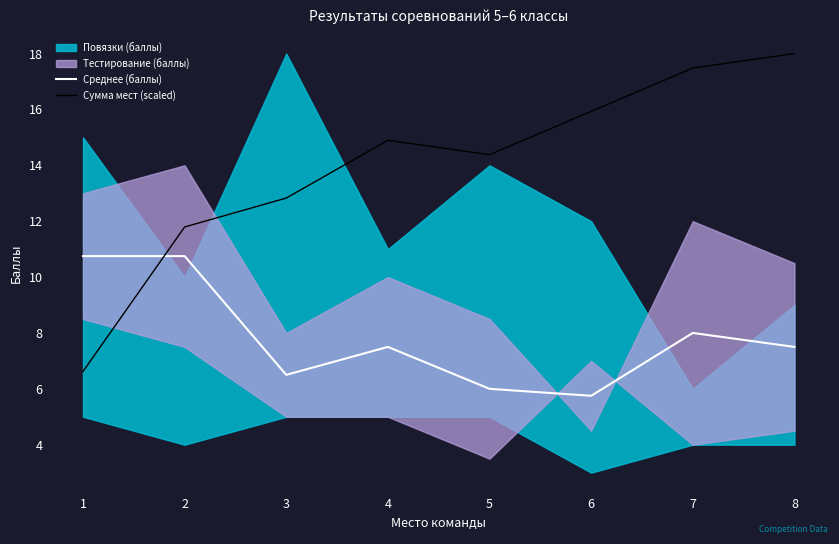

What is the difference between the second highest and second lowest values in the Среднее (баллы) series?

4.8